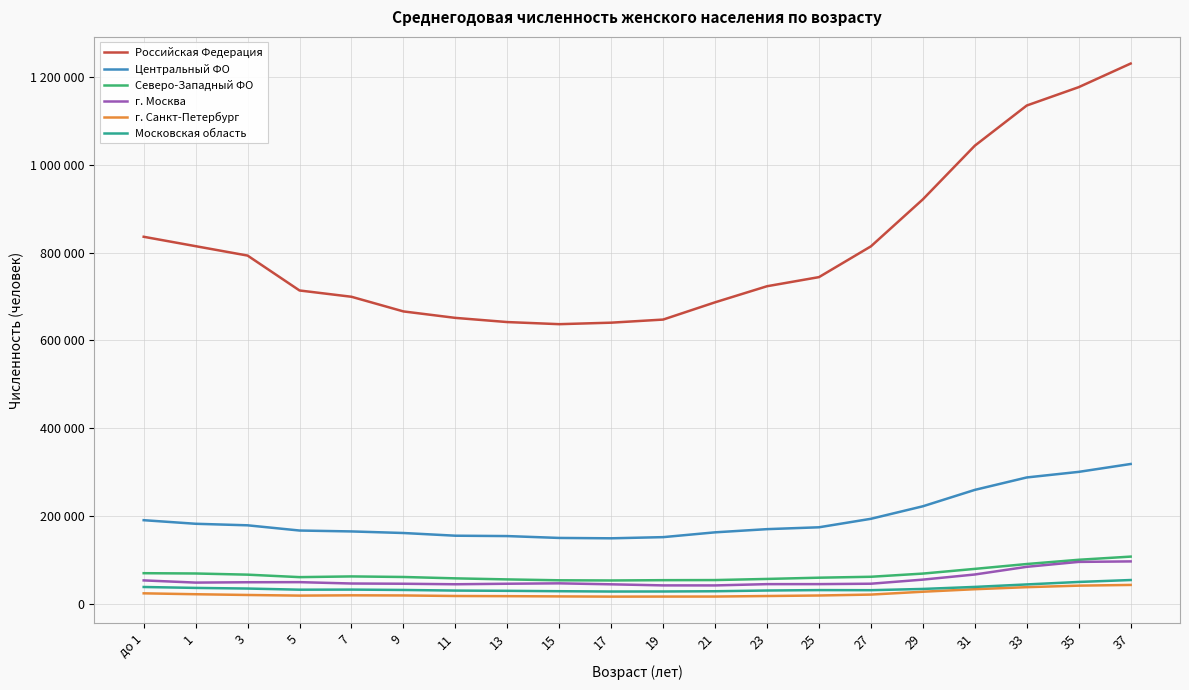

True or false: г. Санкт-Петербург and Северо-Западный ФО cross at least once.

False